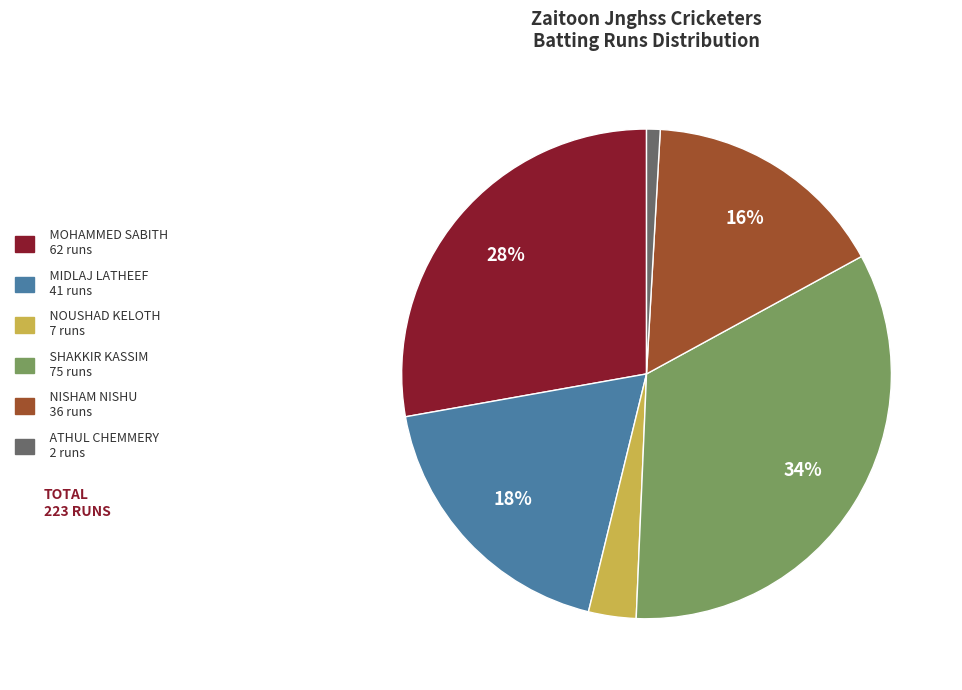

To the nearest percent, what is the difference between the largest and smallest slice percentages?

33%